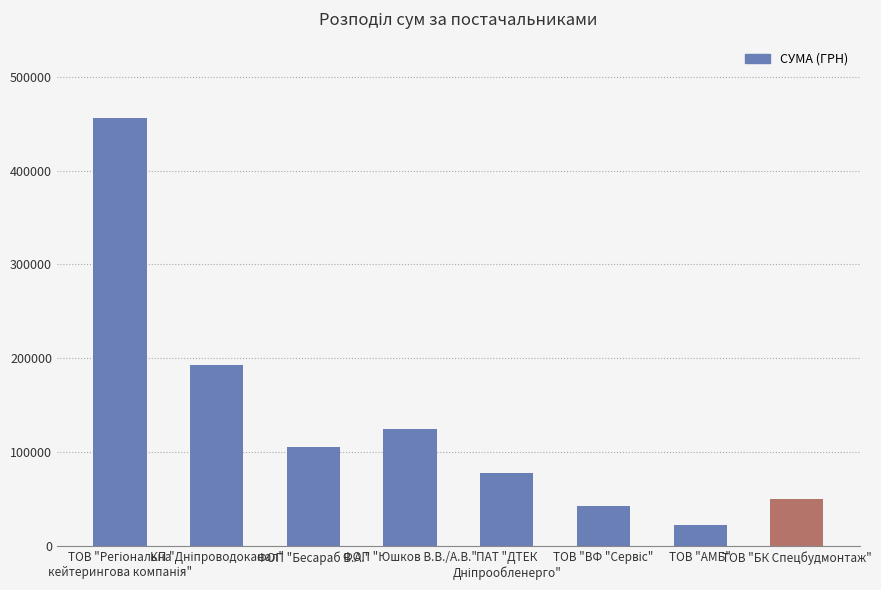

What is the maximum value shown in the chart?

455440.8